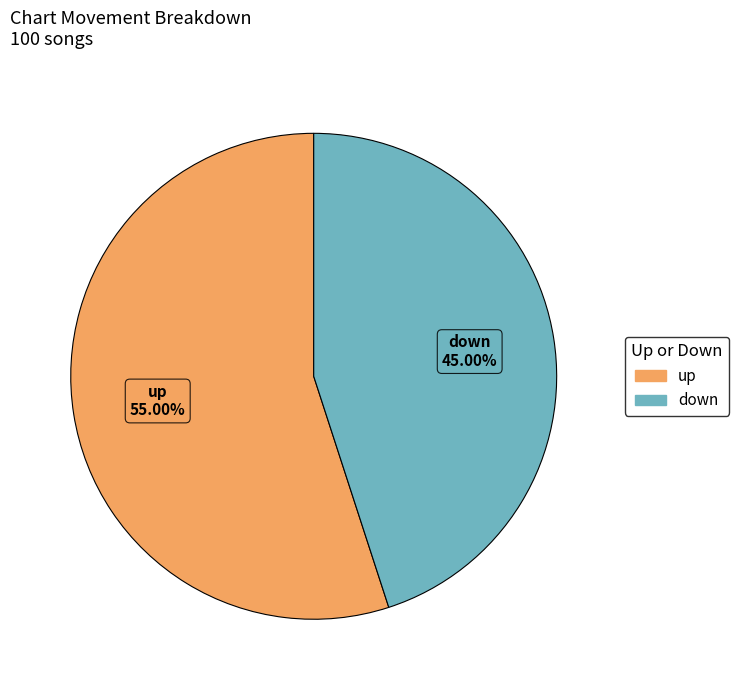

To the nearest percent, what percentage of the pie is up?

55%